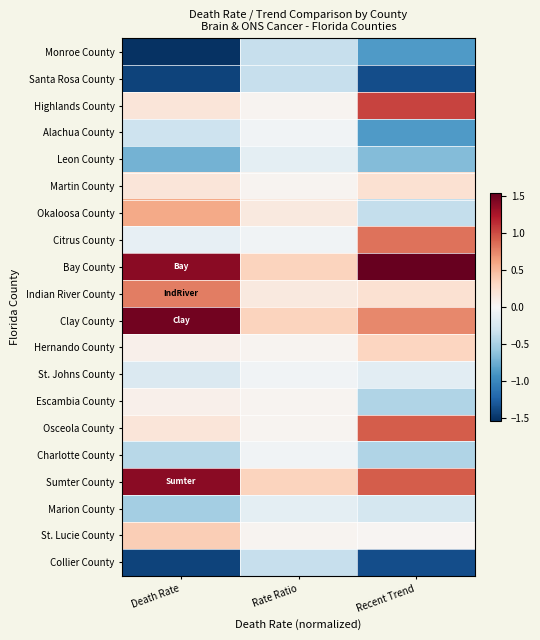

At which category does the chart reach its peak across all series?

Recent Trend